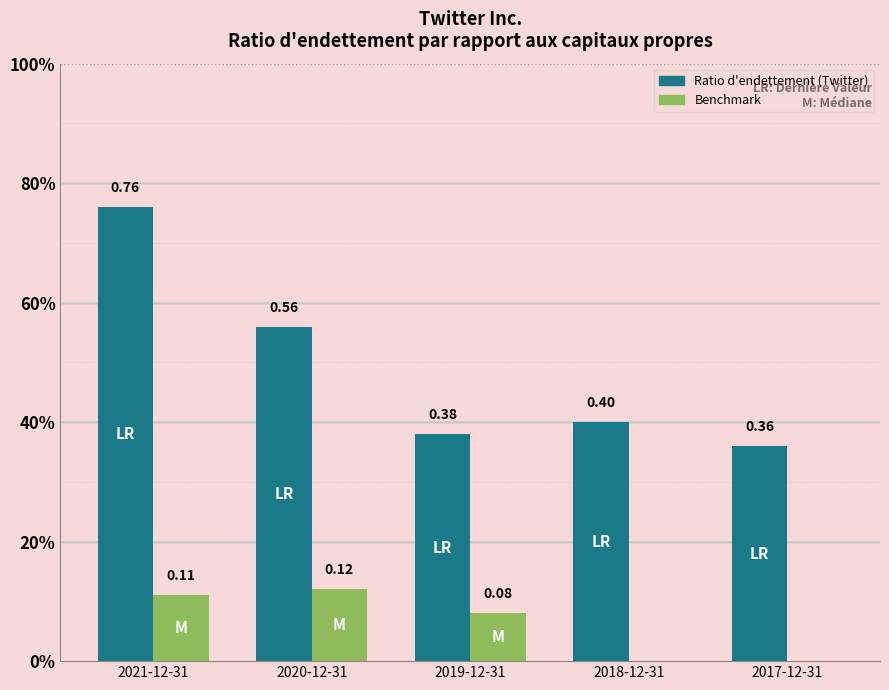

List the labels in order of Benchmark value, largest first.

2020-12-31, 2021-12-31, 2019-12-31, 2018-12-31, 2017-12-31